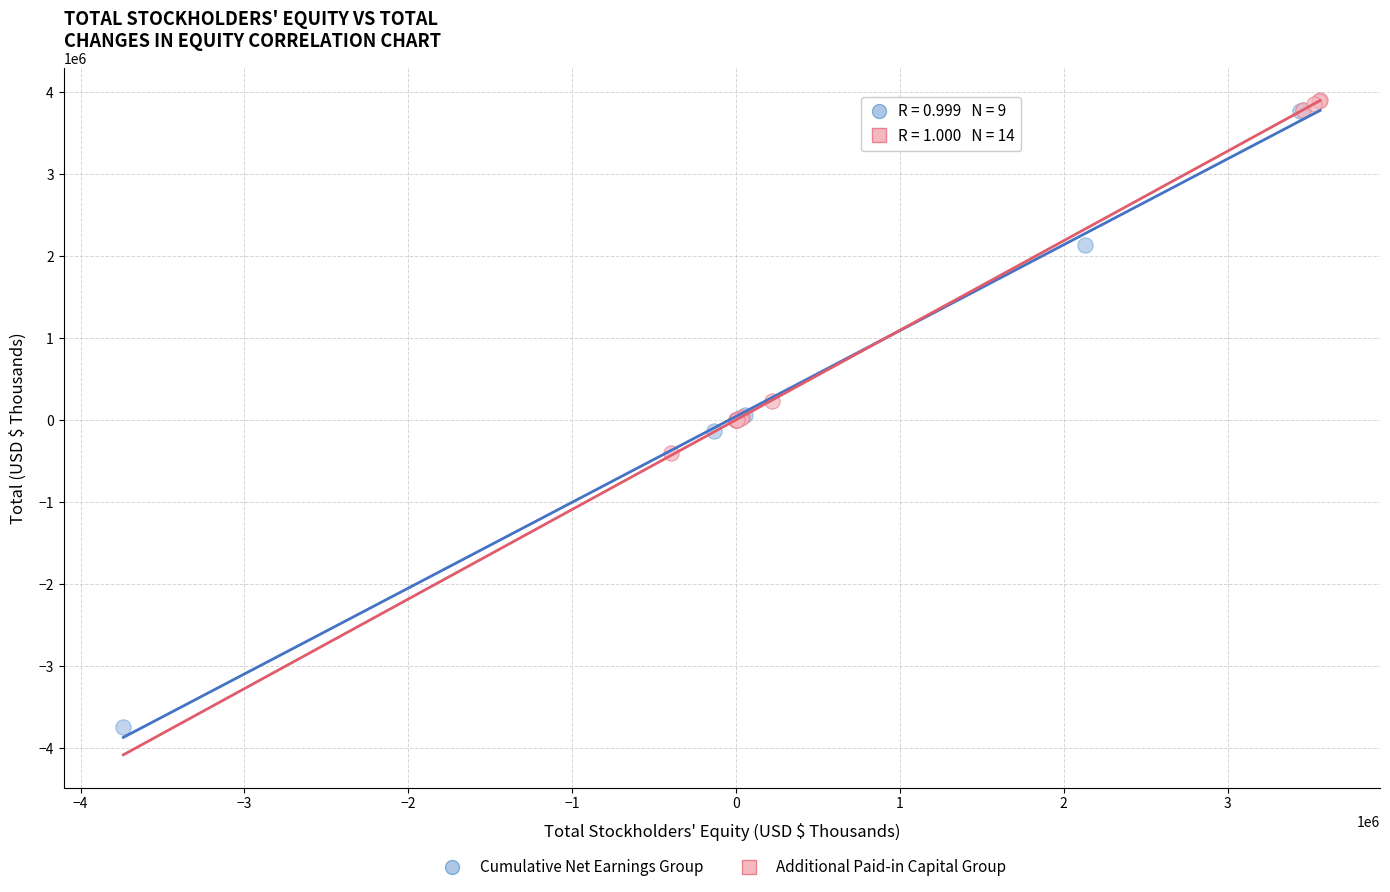

Which series reaches the minimum Y coordinate?

Cumulative Net Earnings Group